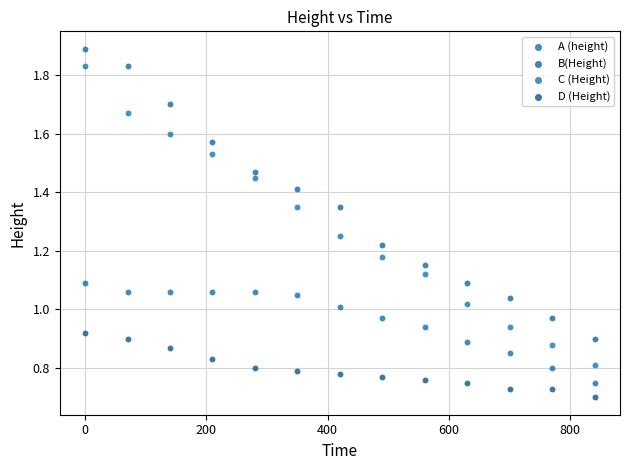

Which series contains the highest Y value?

B(Height)